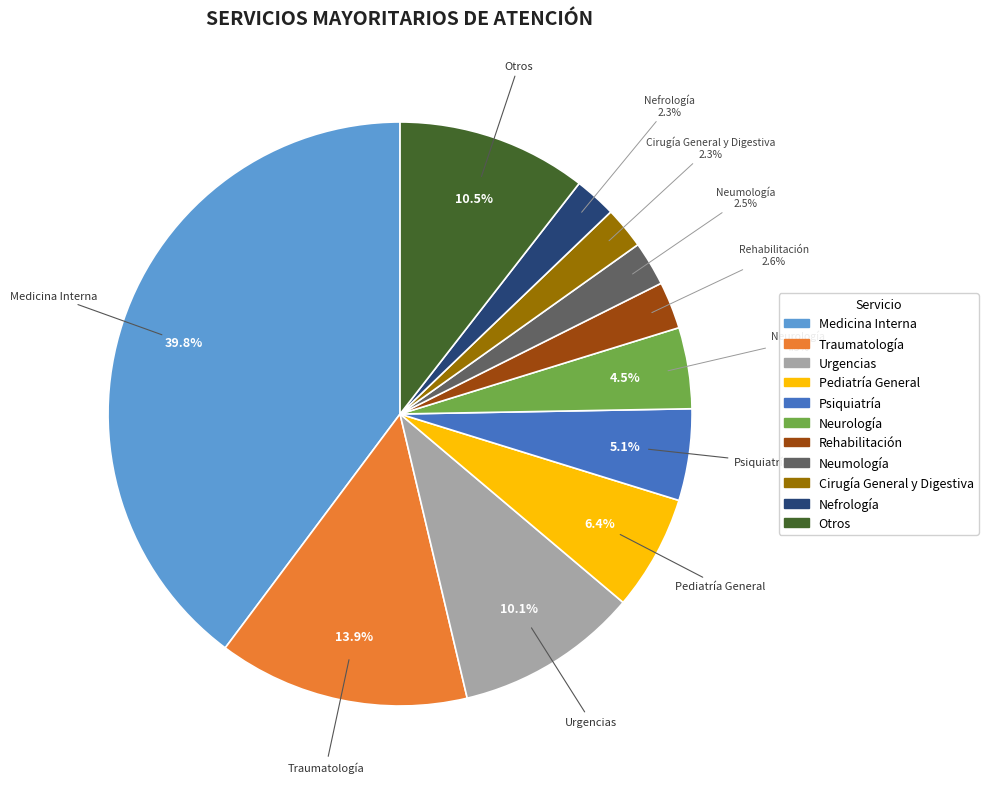

To the nearest percent, what is the difference between the Neurología and Traumatología slice percentages?

9%